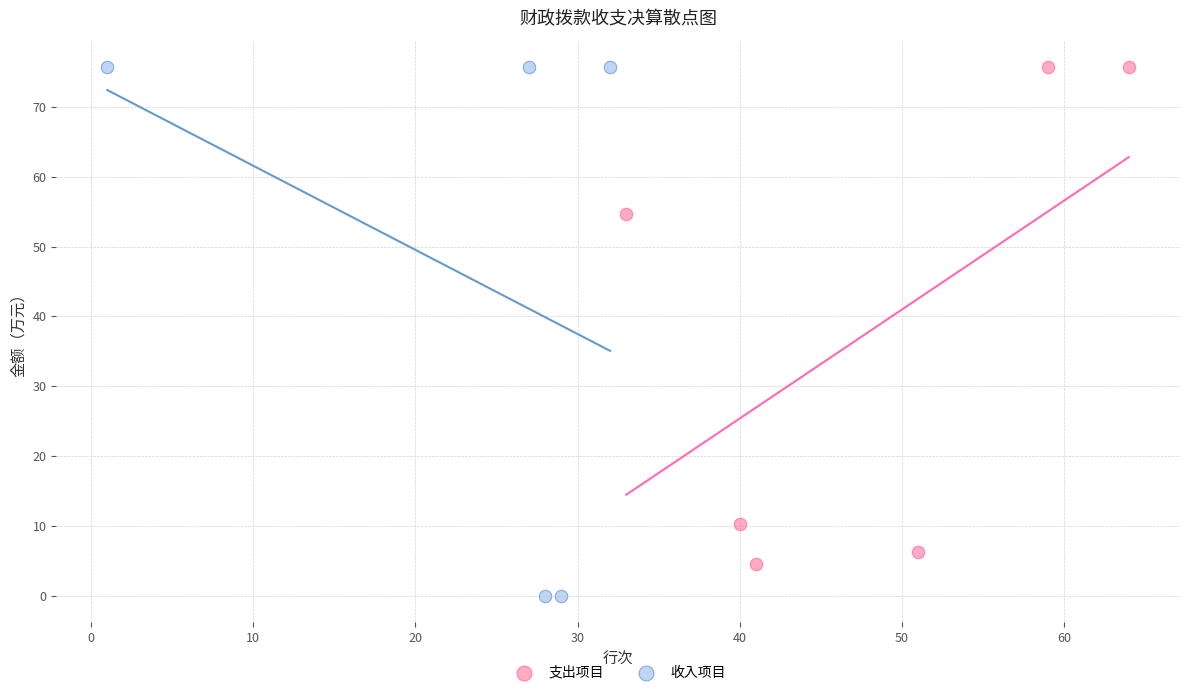

Which series reaches the minimum Y coordinate?

收入项目